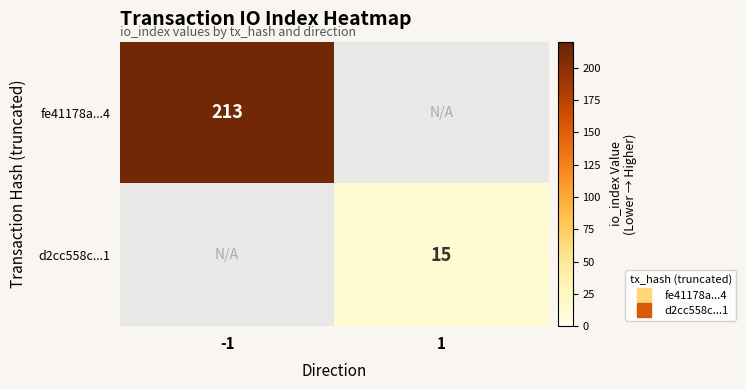

What is the greatest value displayed?

213